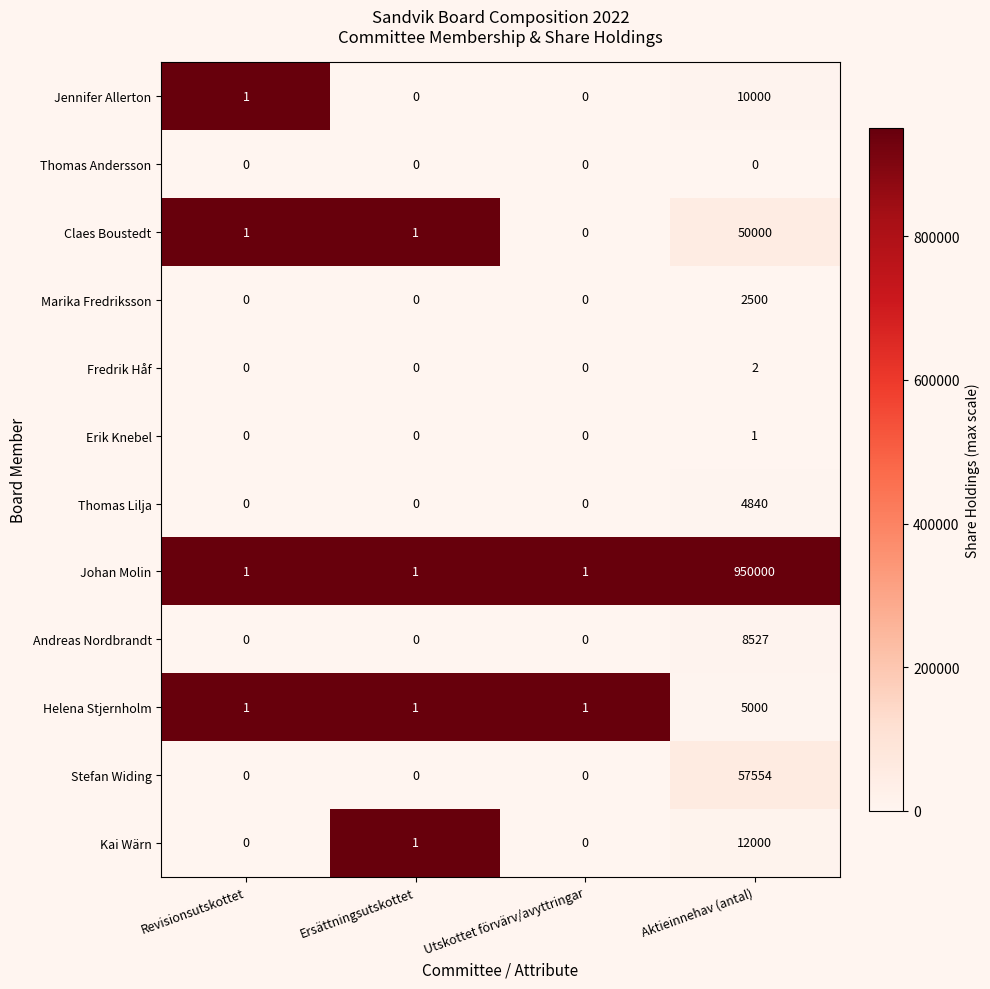

Is it true that Erik Knebel equals 0 at Utskottet förvärv/avyttringar?

True